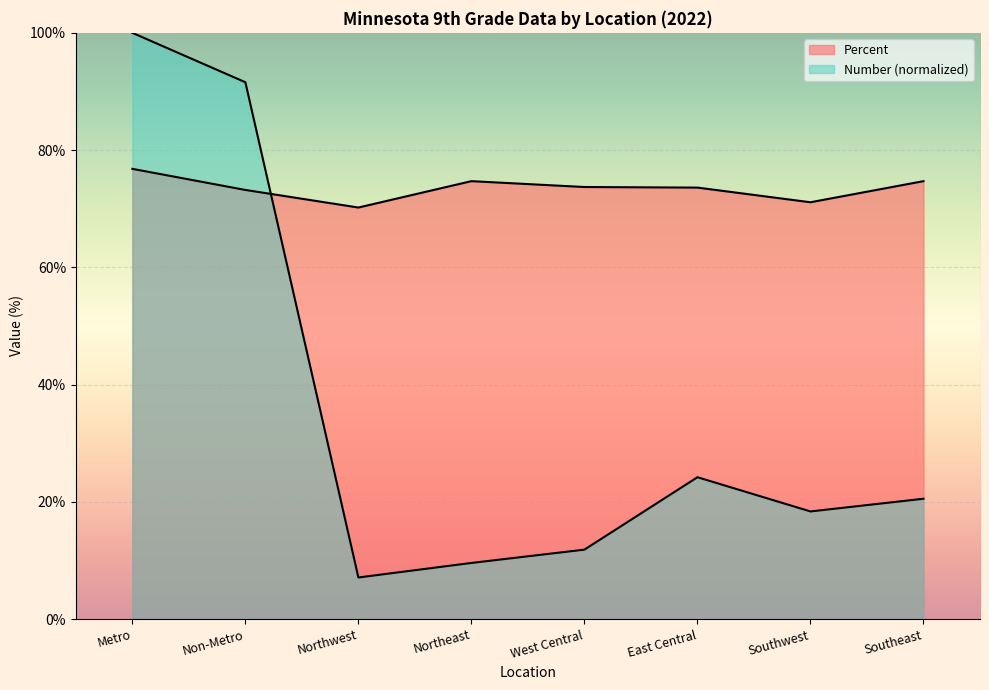

How many data points in Number are less than 20?

4